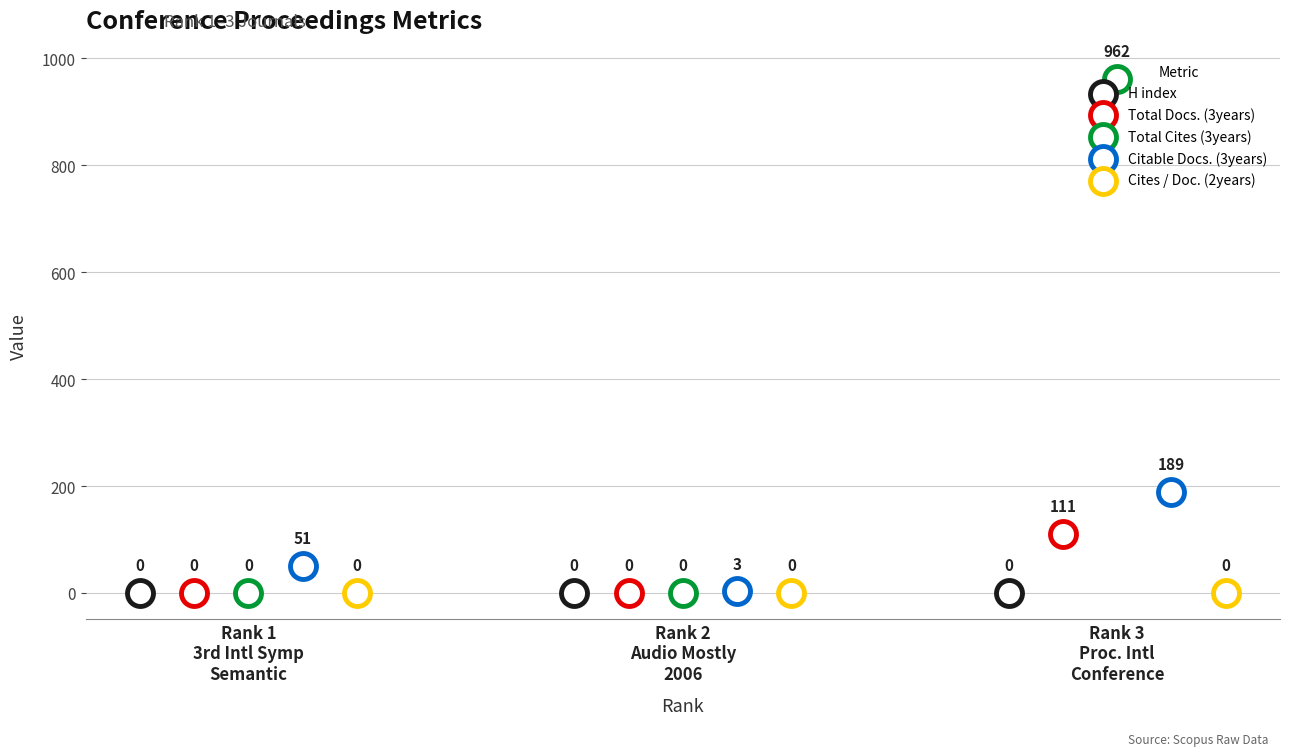

What is the total value across all series at Rank 1
3rd Intl Symp
Semantic?

51